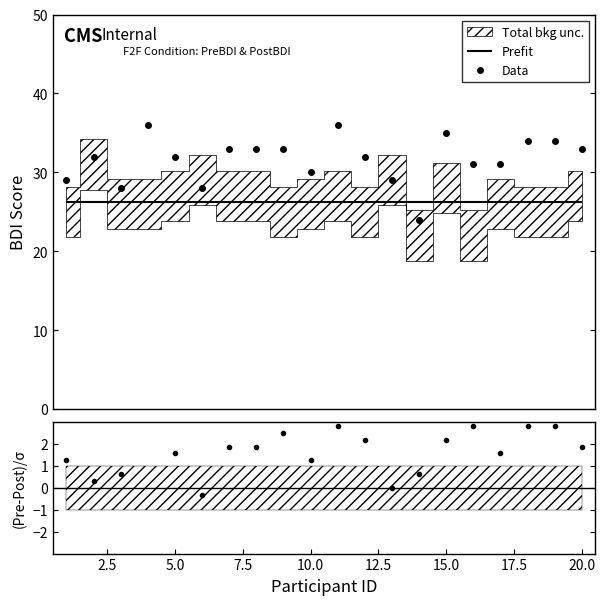

What is the sum of all values?

633